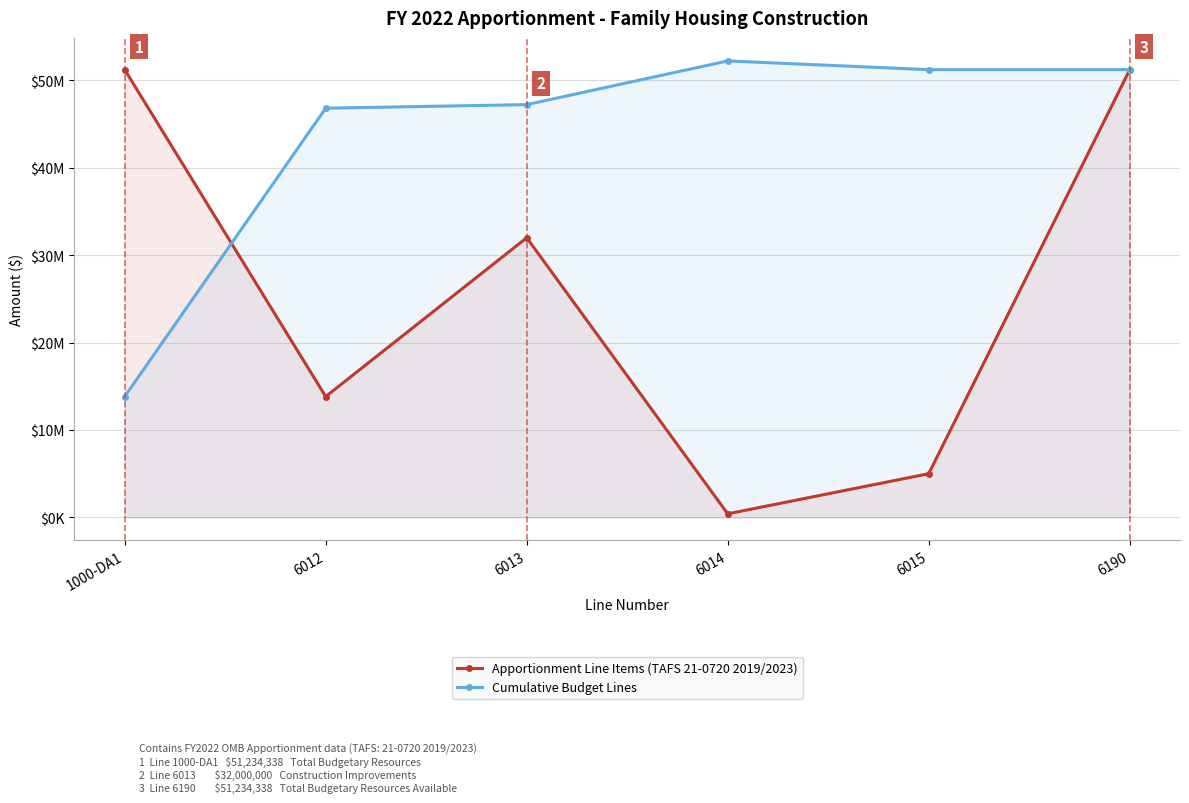

What is the value of the Cumulative Budget Lines point at the 6th from the left?

51234338